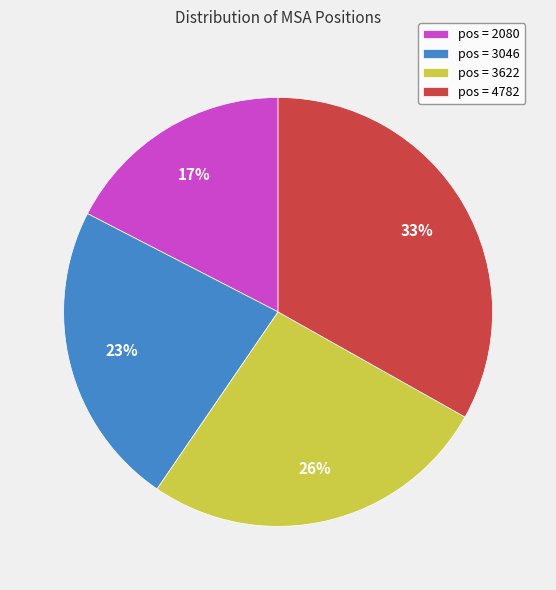

Combined, do pos = 2080 and pos = 3046 account for over 50%?

No